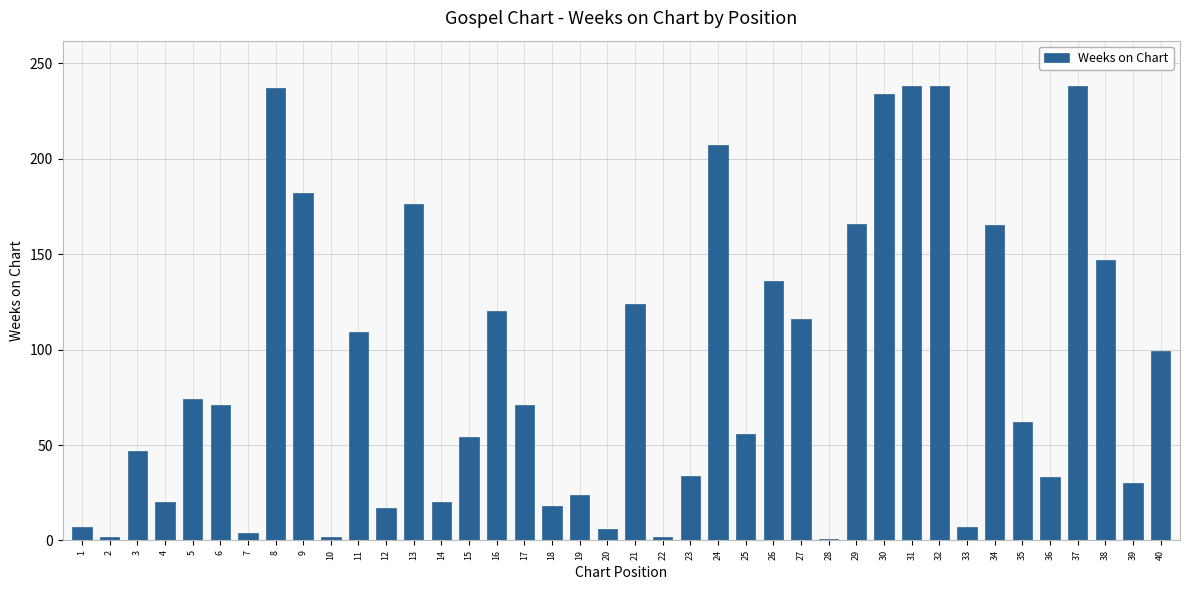

What is the greatest value displayed?

238